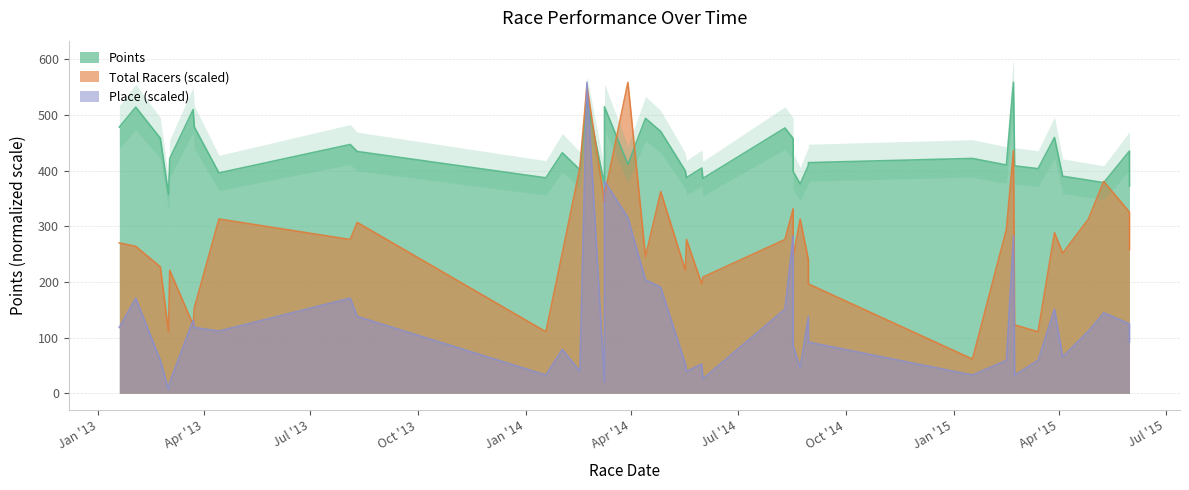

Rank the series by their maximum value, from lowest to highest.

Points, Total Racers, Place